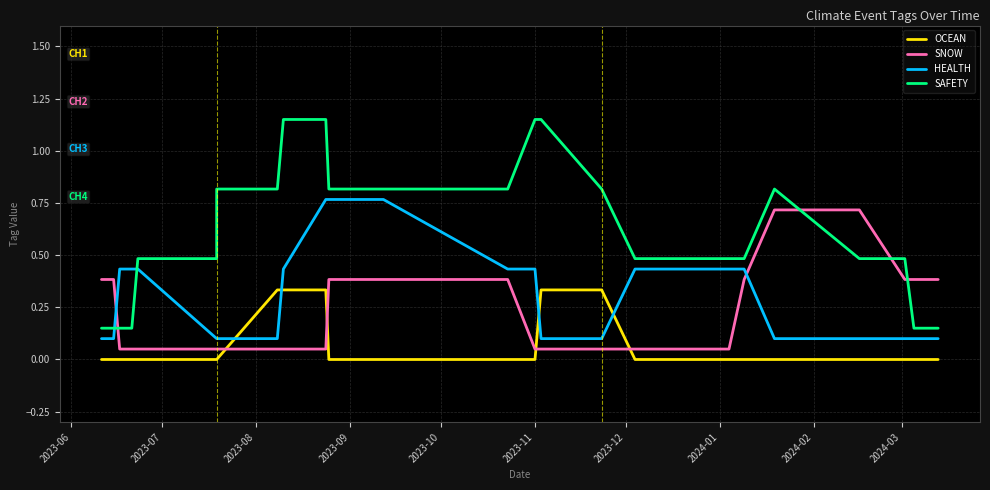

What is the difference between the SNOW values at 2023-06 and 2023-10?

0.3